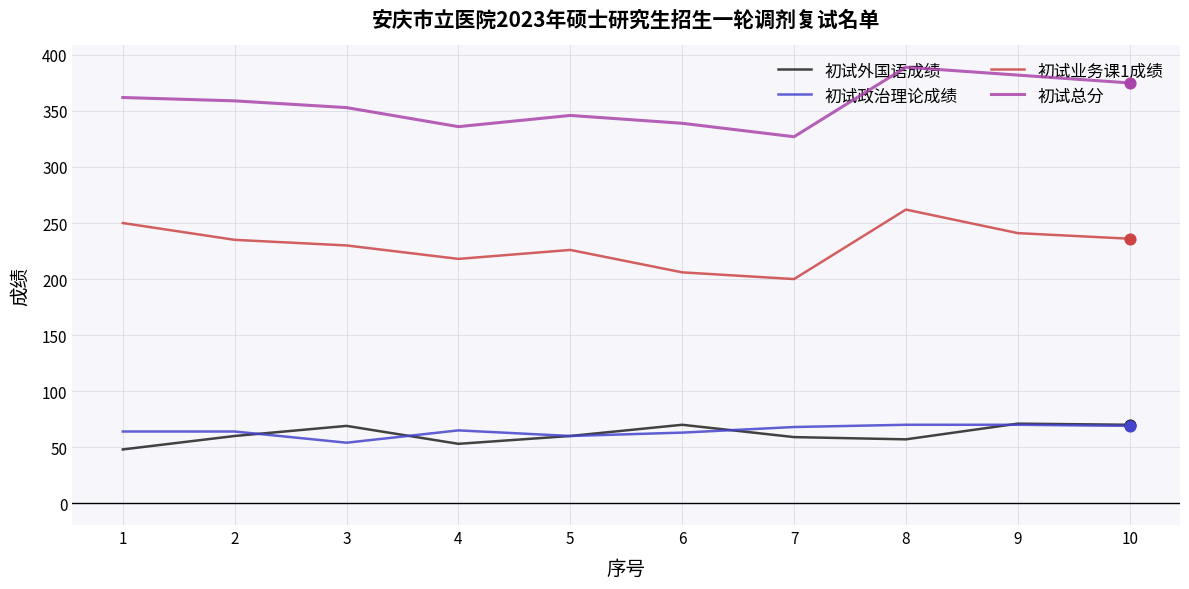

What is the total value across all series at 3?

706